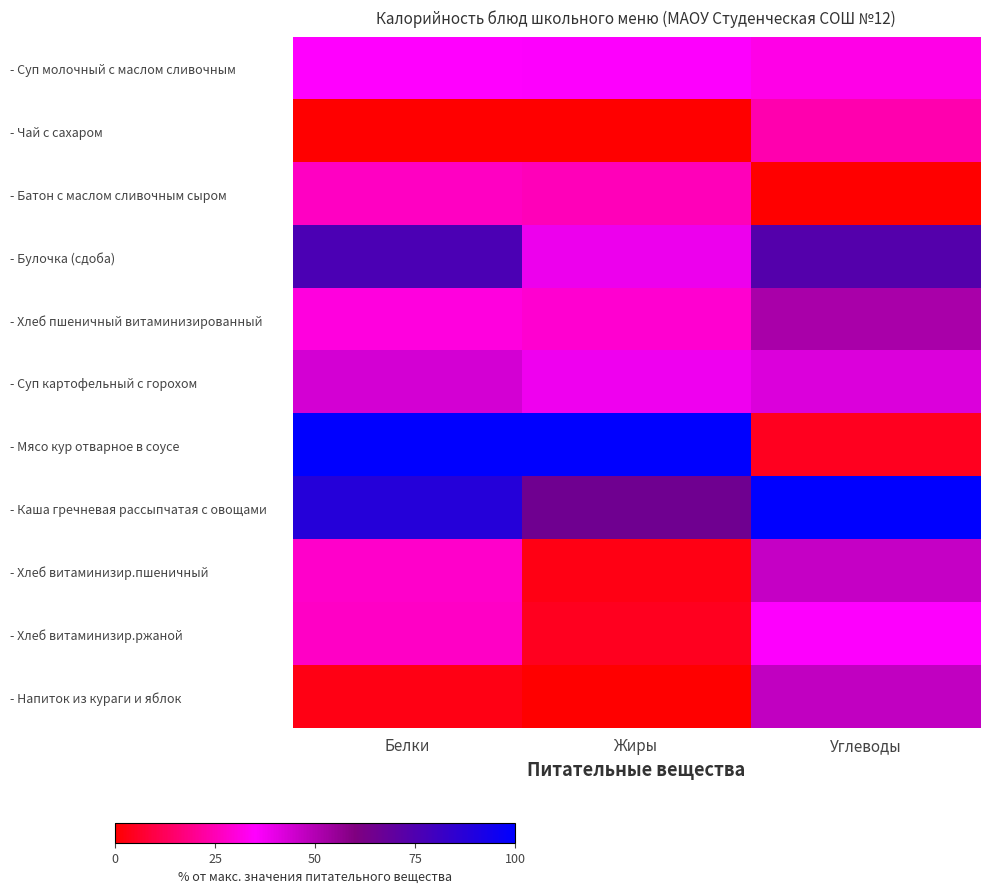

Between Углеводы and Белки, which is larger?

Белки